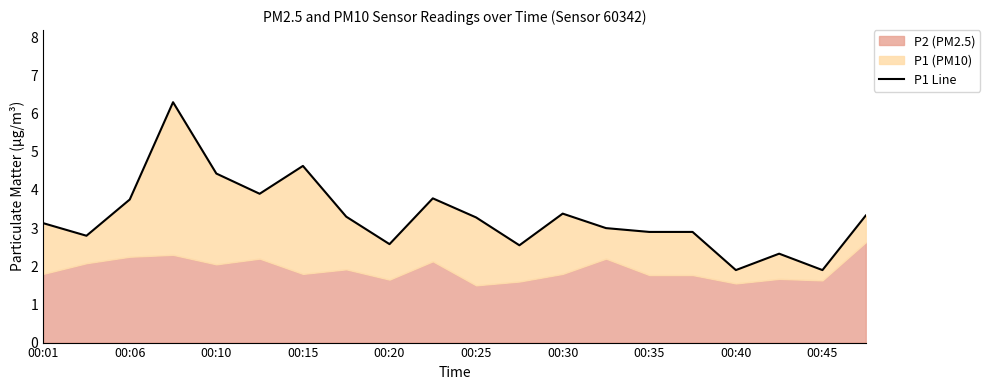

What is the change in value from 14 to 17?

-0.6